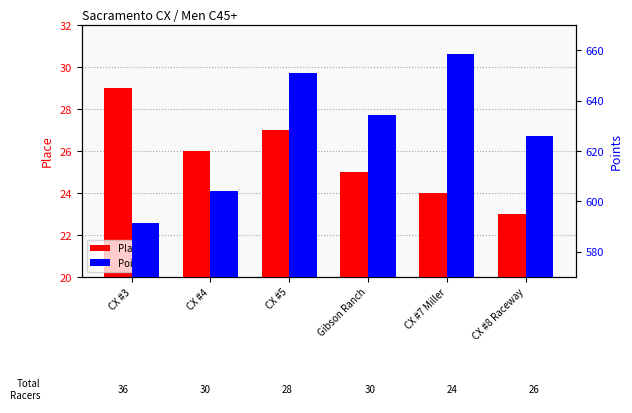

At Gibson Ranch, list the series in order from smallest to largest.

Place, Points